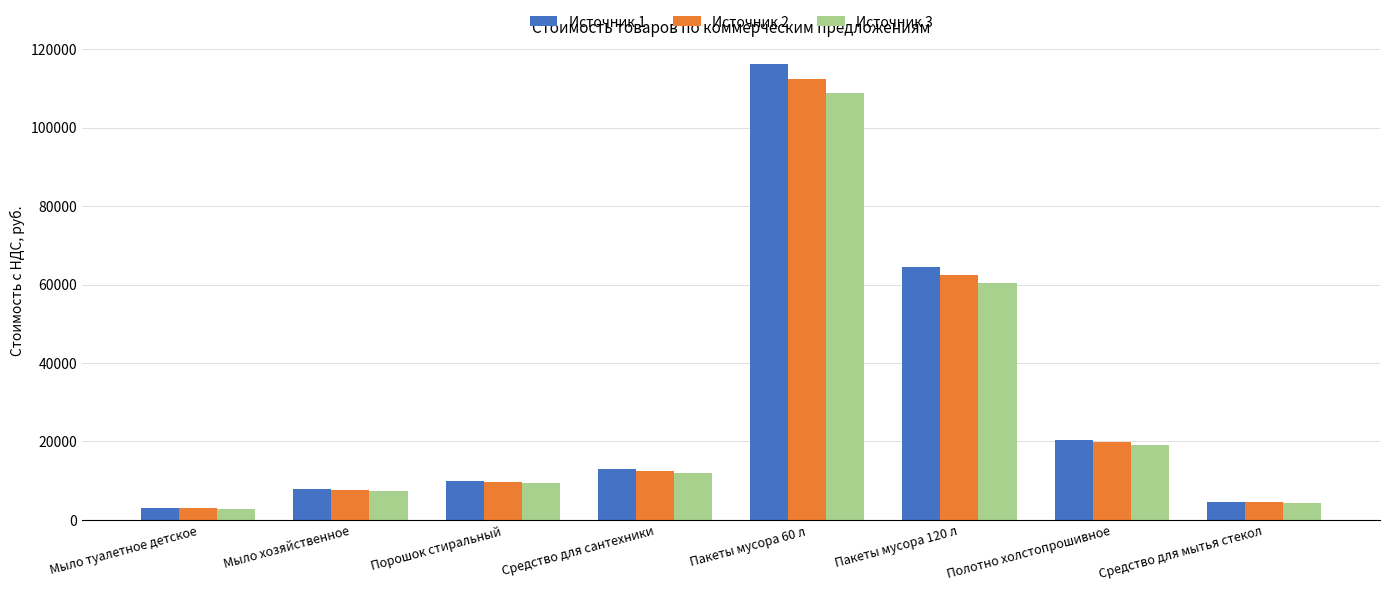

At which label is Источник 2 closest to 57735?

Пакеты мусора 120 л